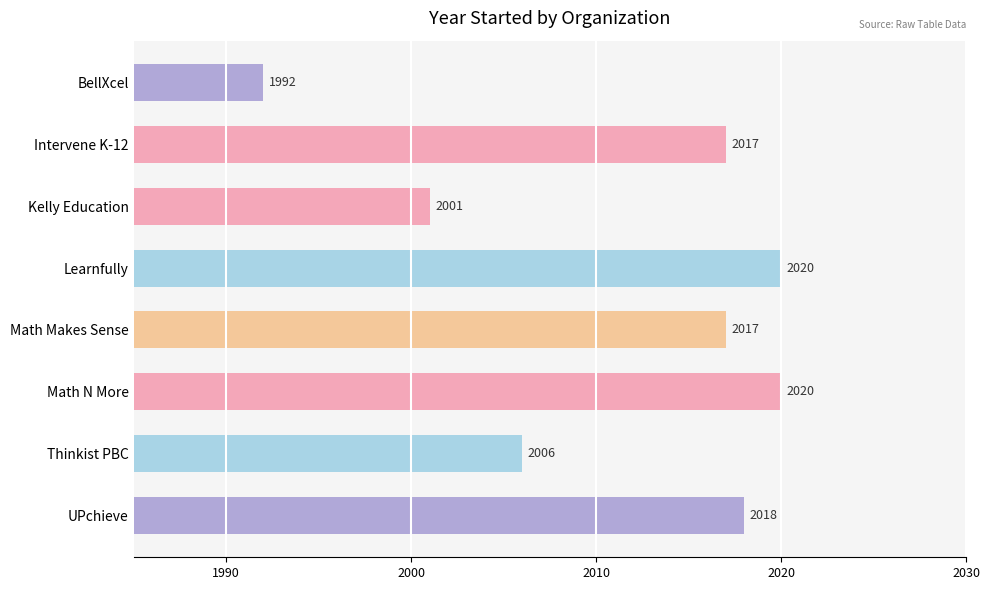

What is the maximum value shown in the chart?

2020